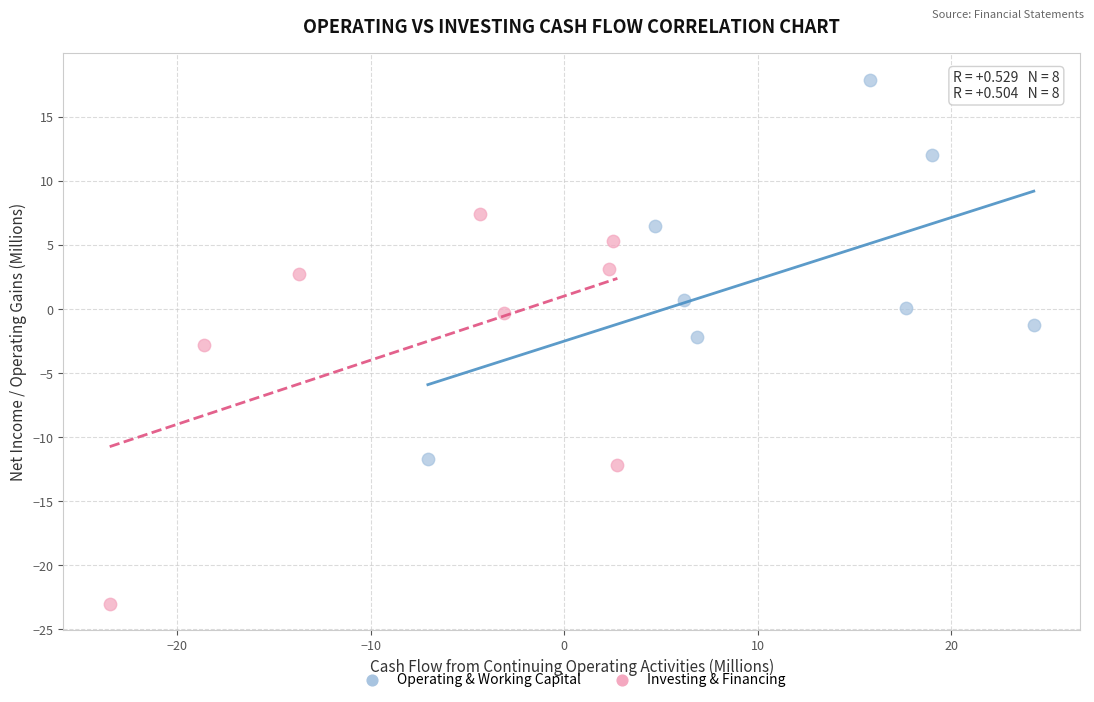

Which series reaches the minimum Y coordinate?

Investing & Financing